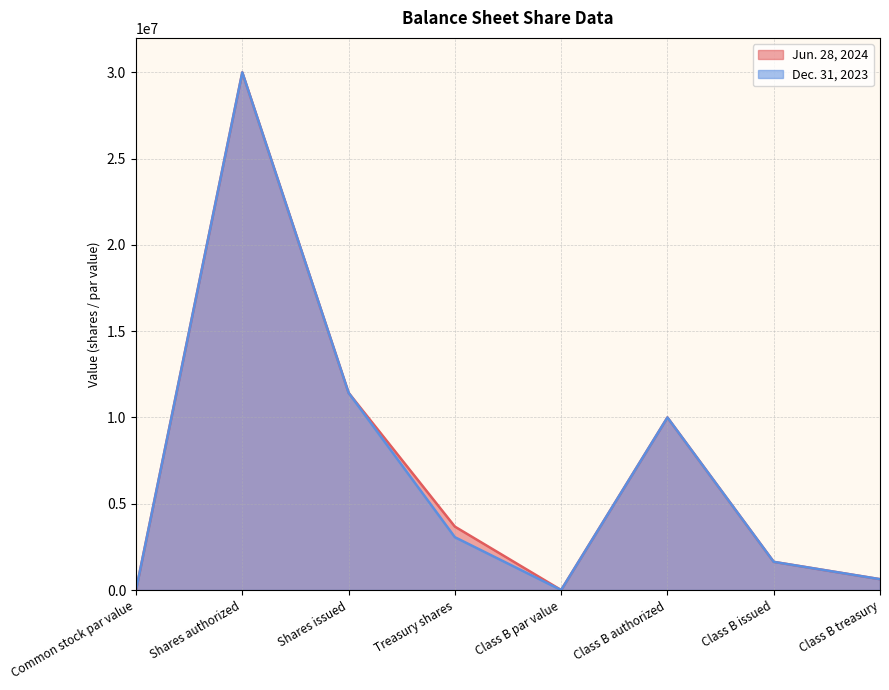

Between Common stock par value and Class B treasury, which series saw the biggest shift?

Jun. 28, 2024